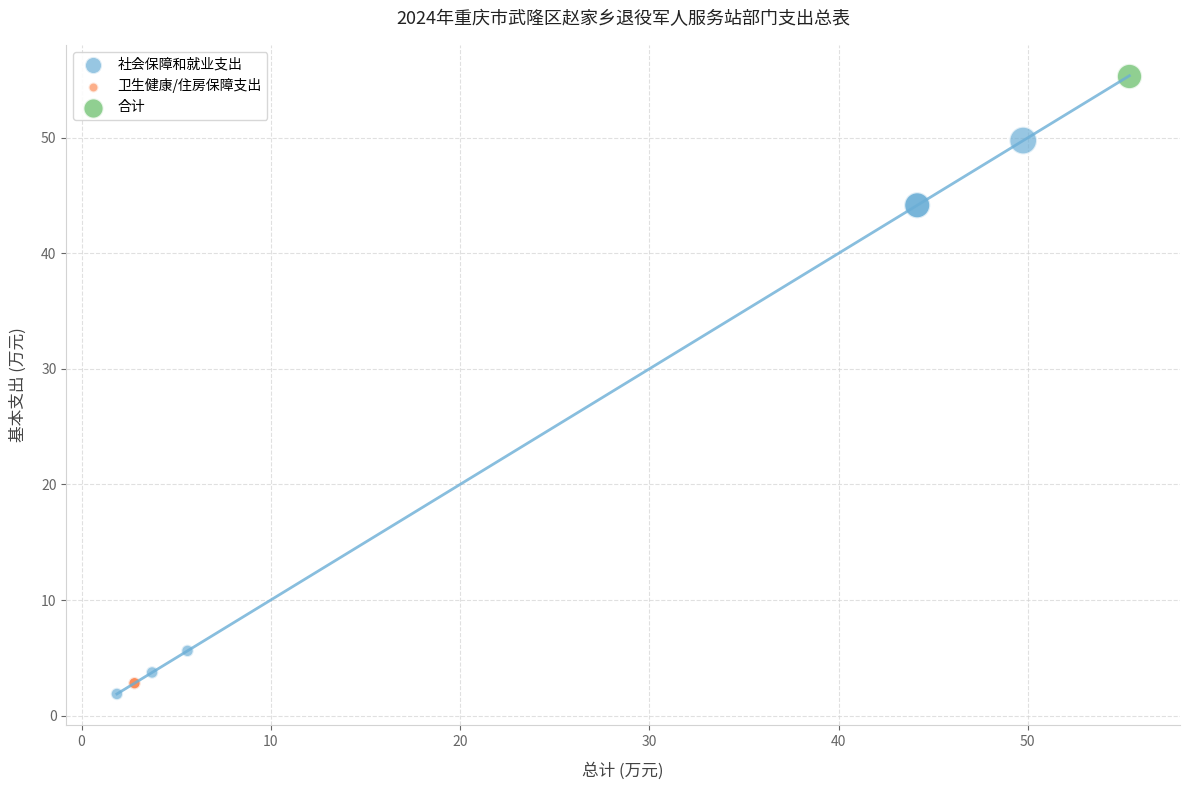

What are all the series names shown in the legend?

社会保障和就业支出, 卫生健康/住房保障支出, 合计